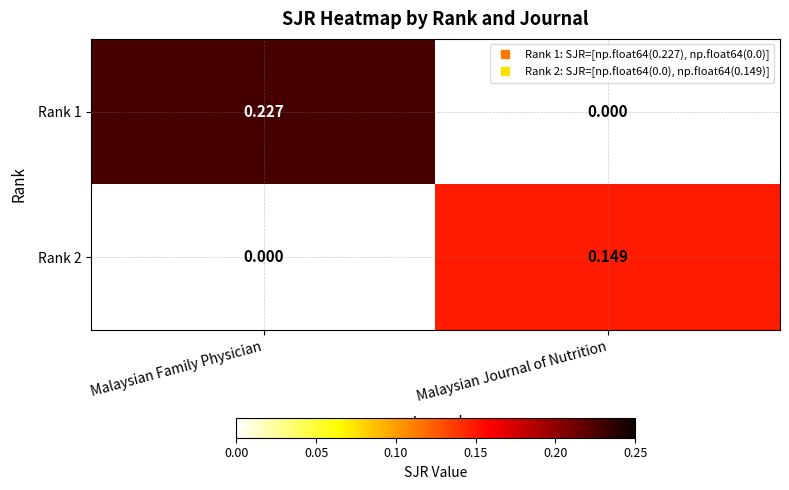

How many values in Rank 2 are above zero?

1